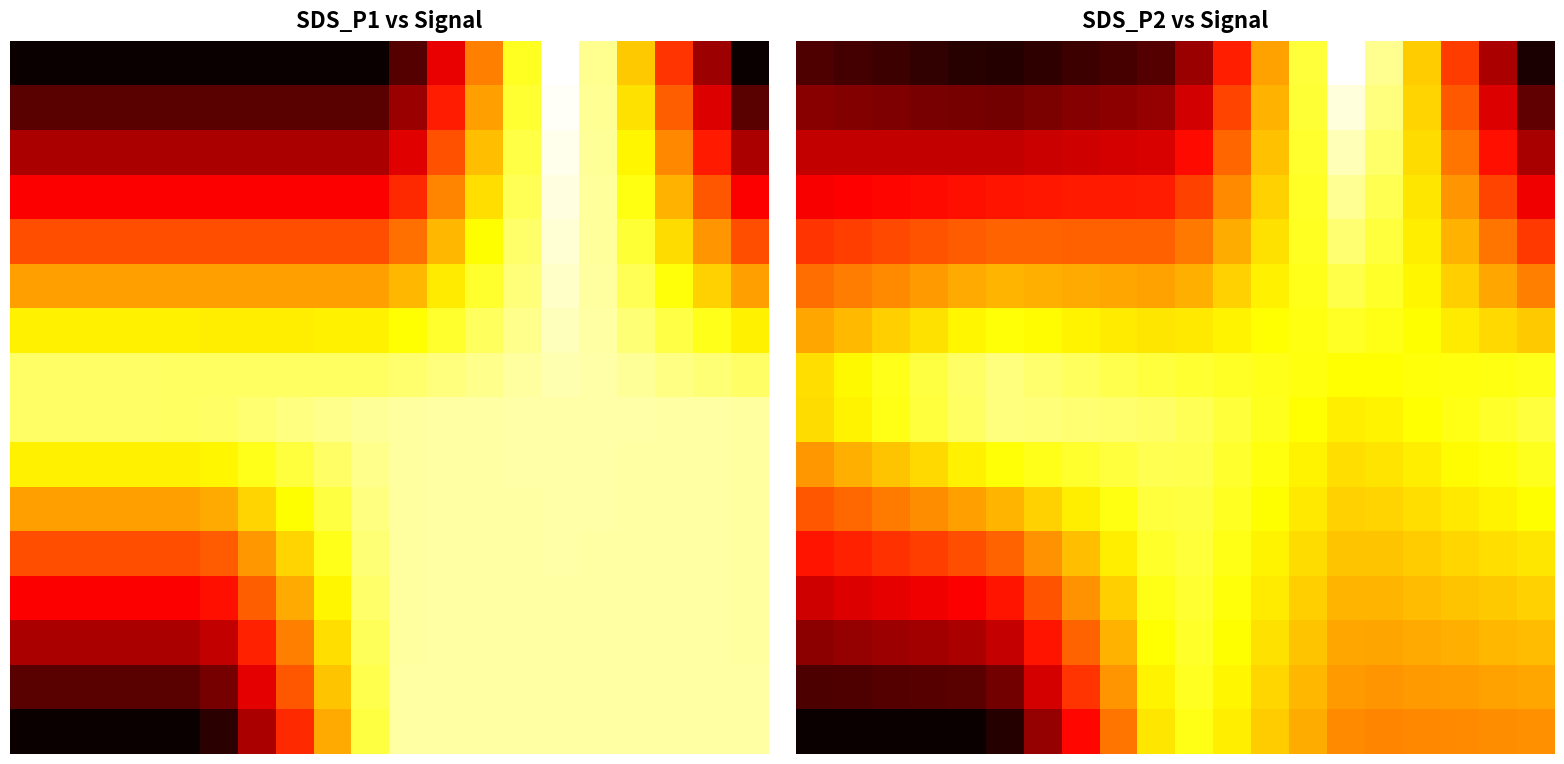

How many data points in row_12 are above 4128621?

10